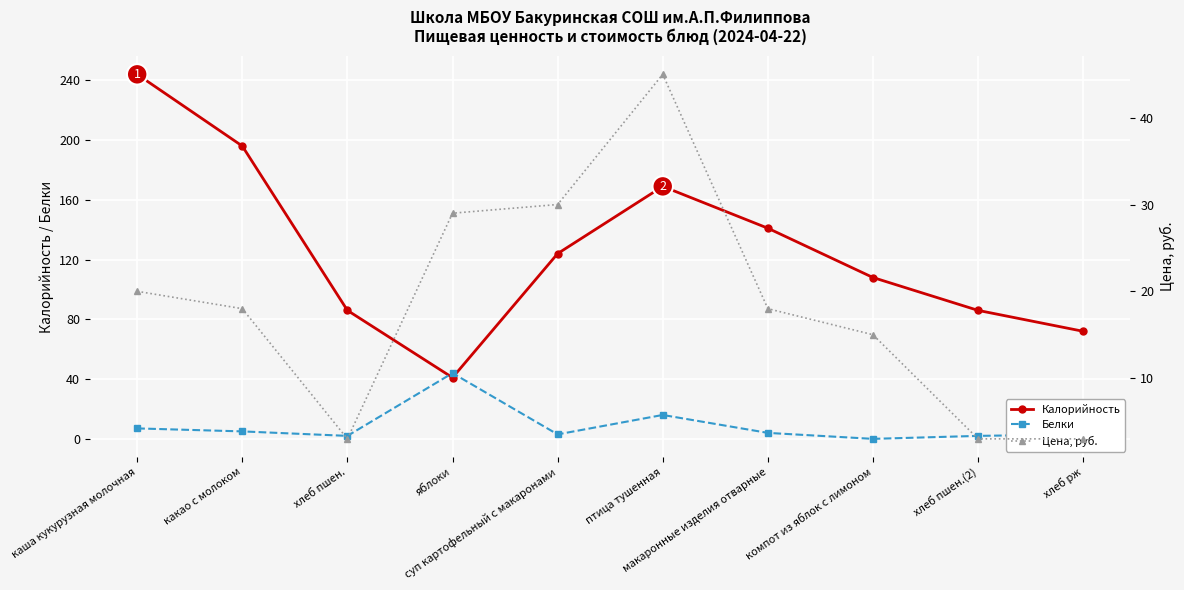

At which category does the chart reach its minimum across all series?

компот из яблок с лимоном